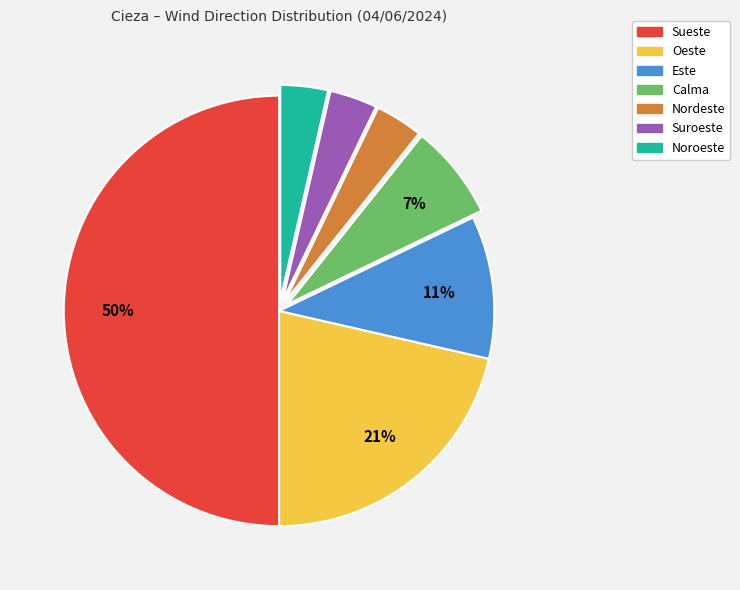

To the nearest percent, what is the difference between the largest and smallest slice percentages?

46%